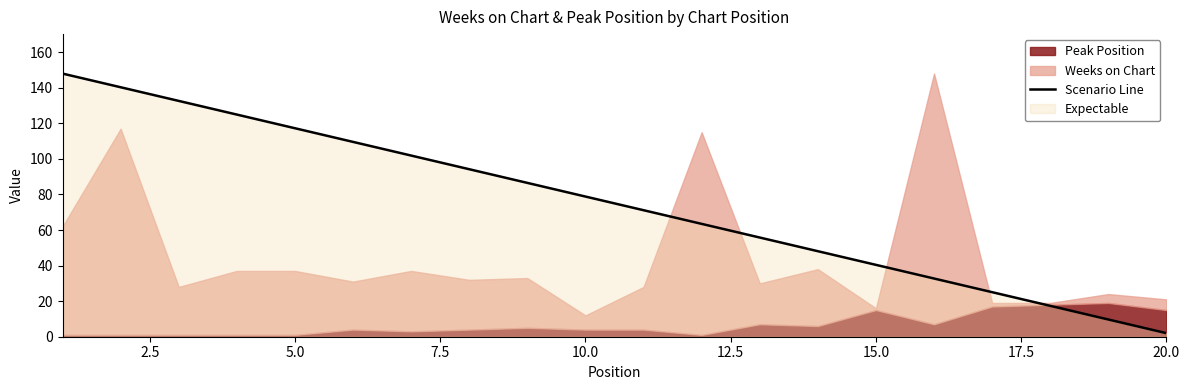

True or false: Scenario Line has a value of 17.6 at 15.0.

False